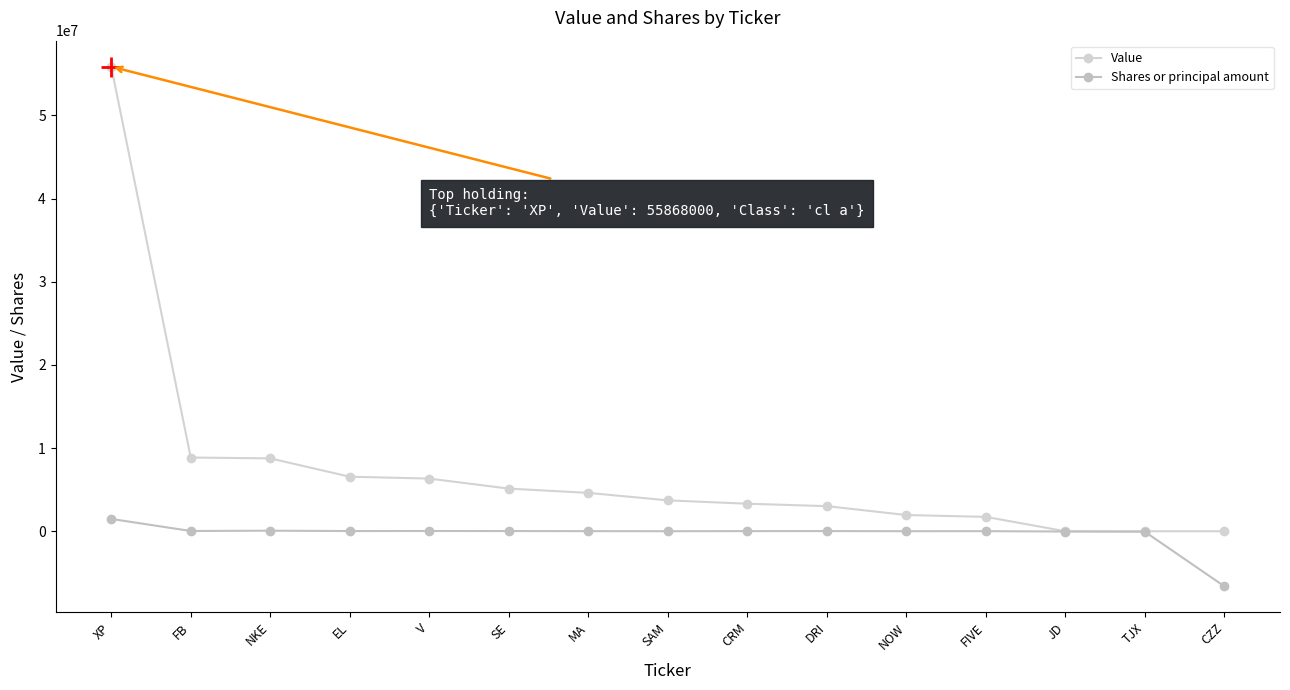

Is this an area chart (filled region under the line)?

No